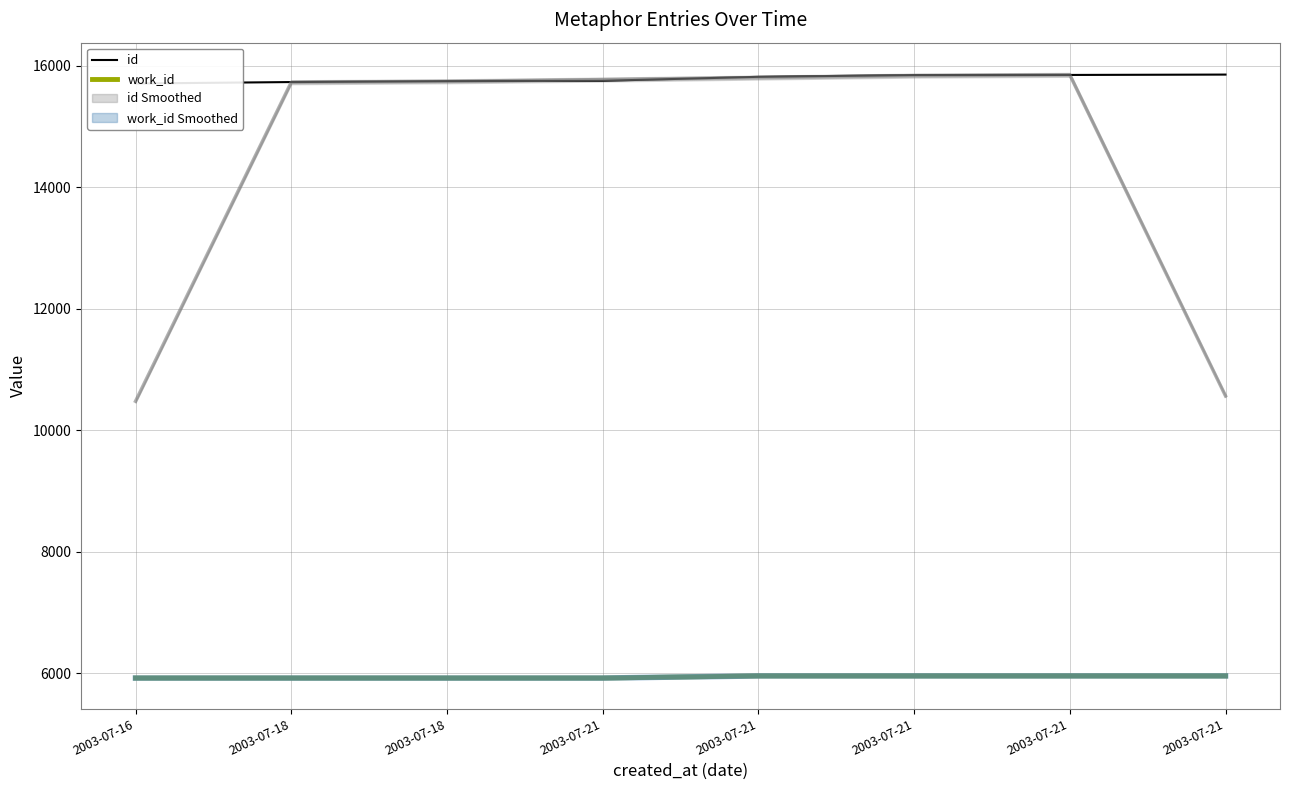

Which series has the largest range (max minus min)?

id